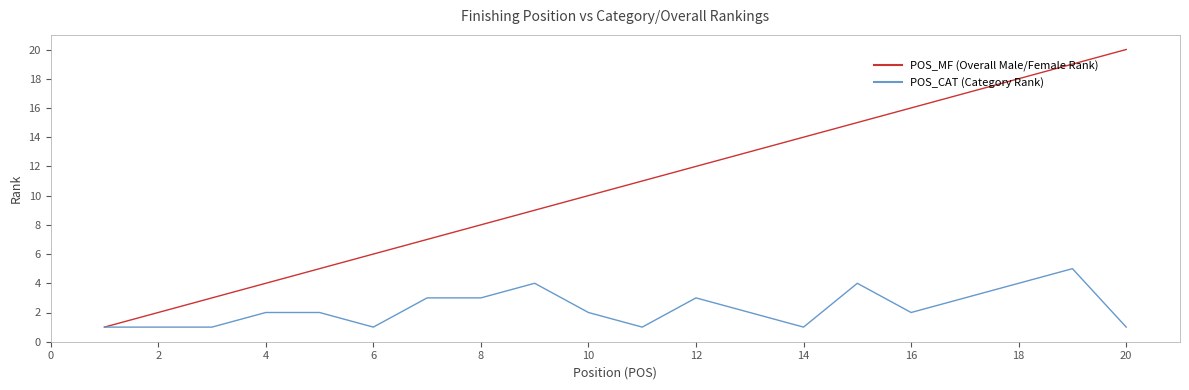

Rank the series by their average value, from lowest to highest.

POS_CAT (Category Rank), POS_MF (Overall Male/Female Rank)